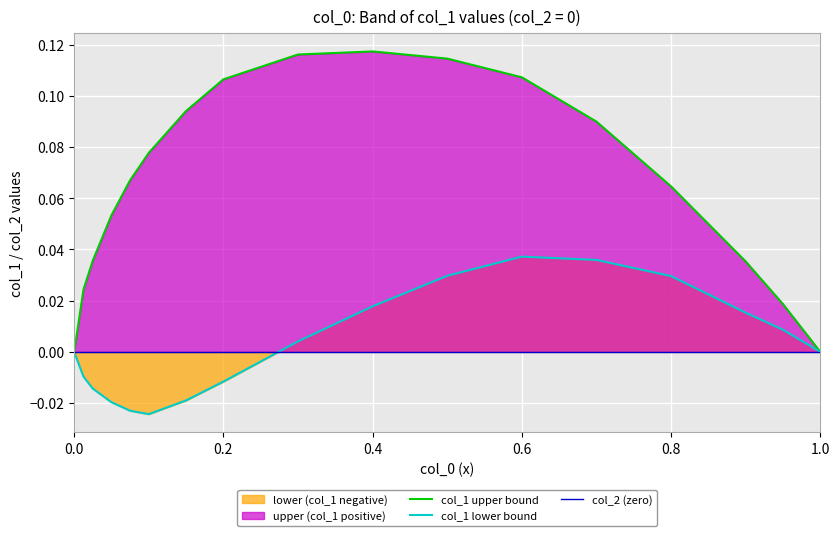

The value of col_1 upper bound at 0.0 is 0.1. True or false?

False